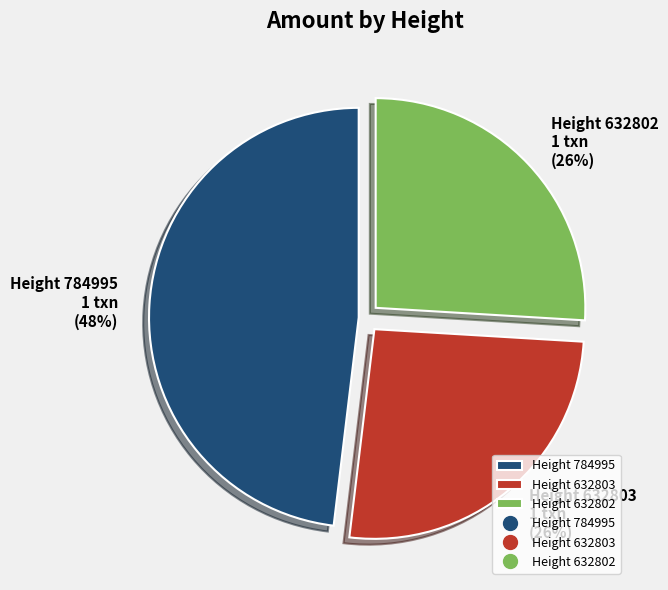

Which has a higher value, Height 632803 or Height 784995?

Height 784995